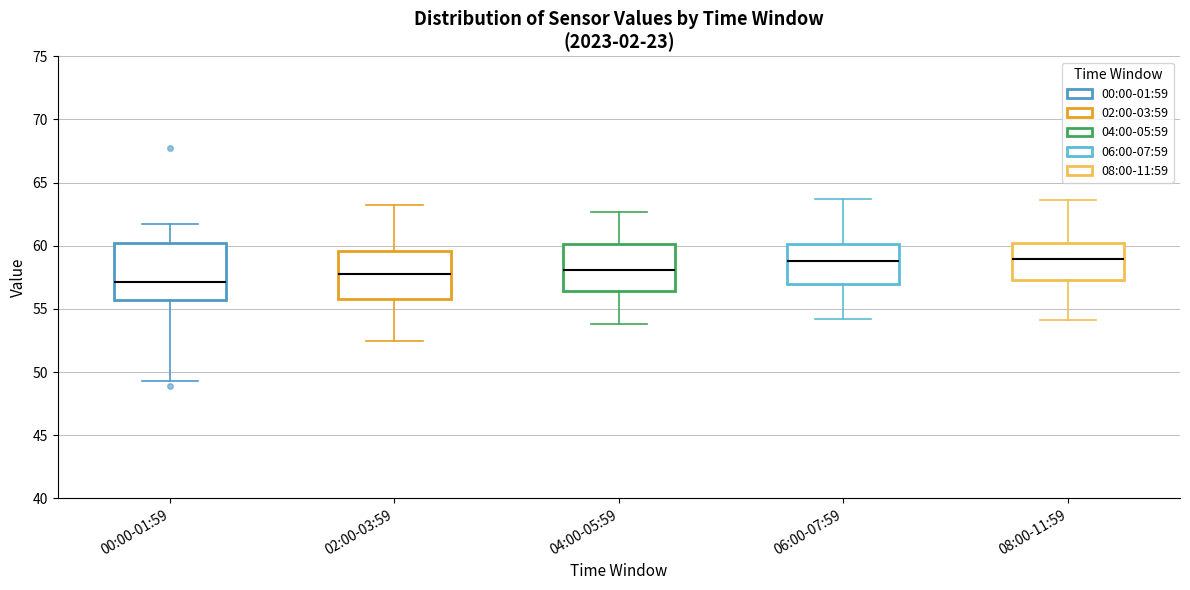

Which box's median line is the lowest?

00:00-01:59